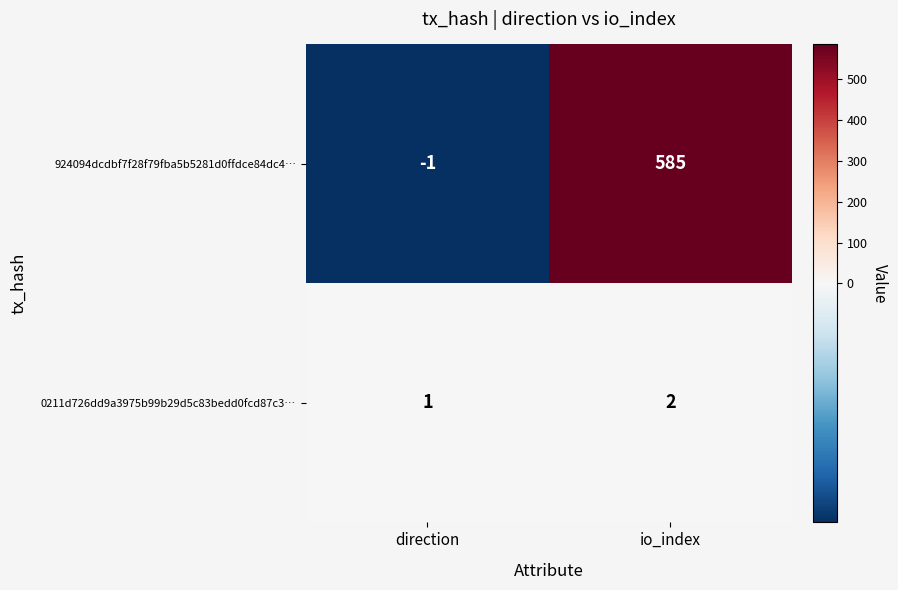

At which label is 924094dcdbf7f28f79fba5b5281d0ffdce84dc4… closest to 292?

direction